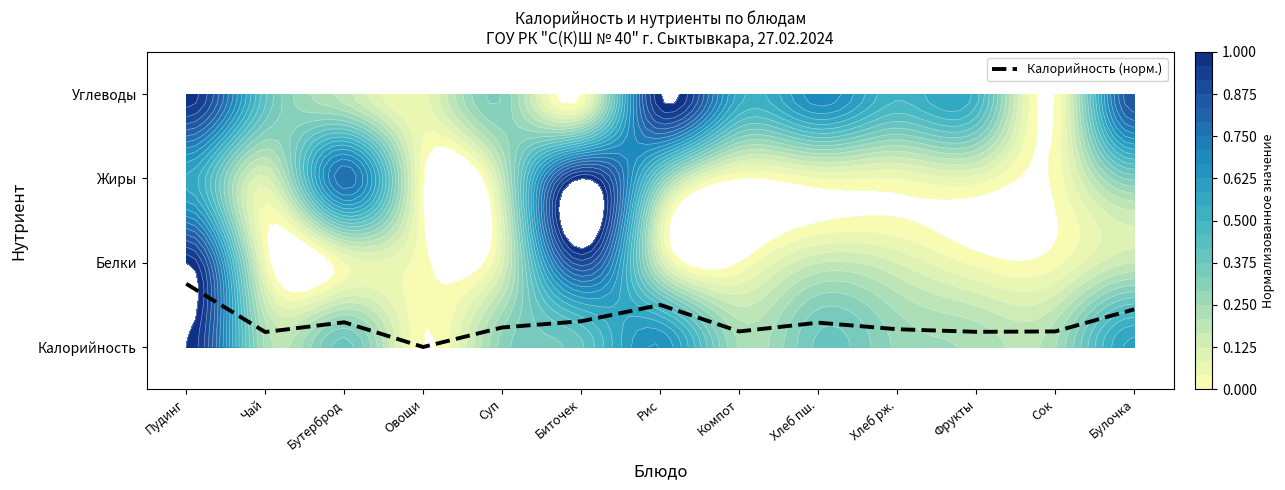

Is it true that Калорийность (норм.) equals 0.4 at Хлеб рж.?

False